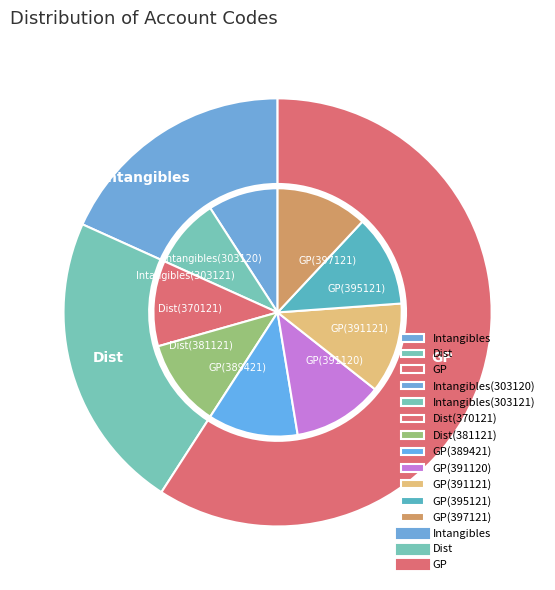

What portion of the pie excludes Intangibles(303121)?

90.9%